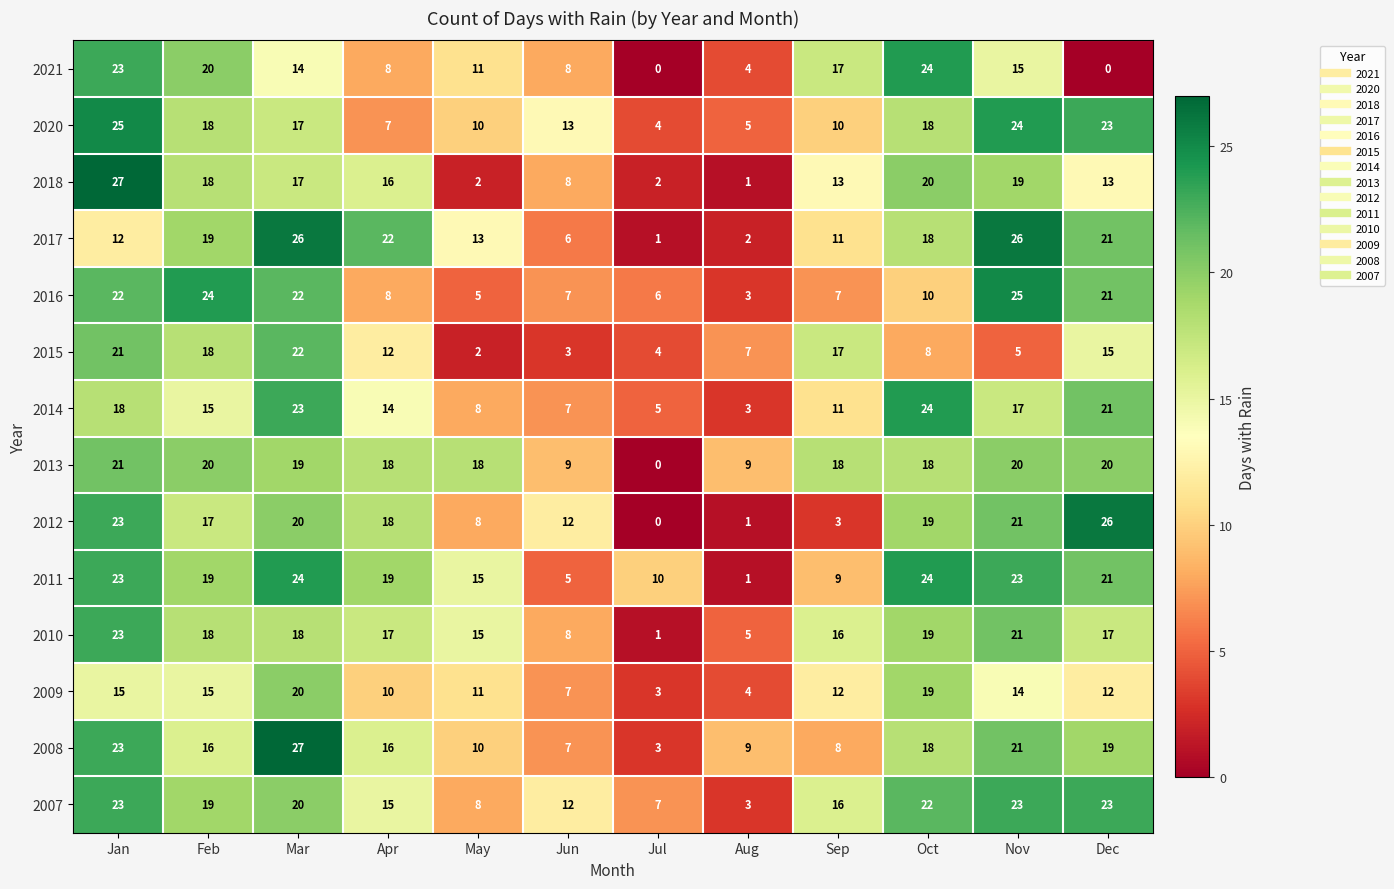

Between Feb and Dec, which series saw the biggest shift?

2021